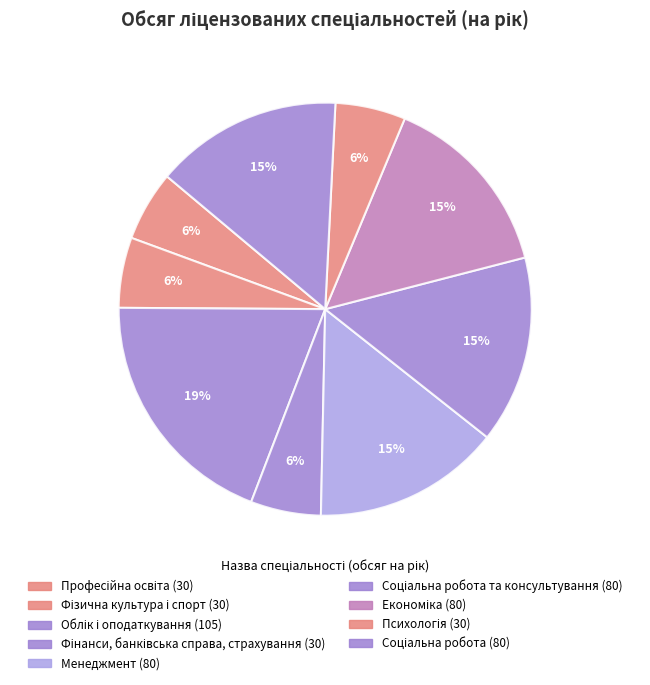

Rank the categories by value from highest to lowest.

Облік і оподаткування, Менеджмент, Соціальна робота та консультування, Економіка, Соціальна робота, Професійна освіта, Фізична культура і спорт, Фінанси, банківська справа, страхування, Психологія